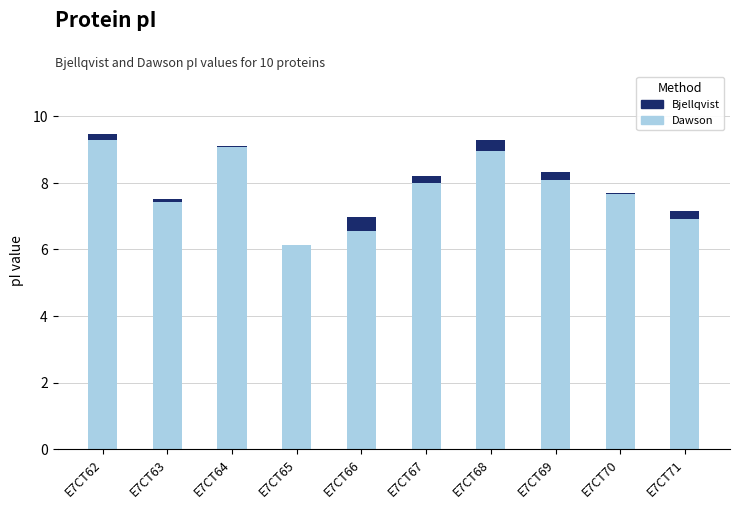

Reading left to right, list the values for the Dawson series.

E7CT62=9.3	E7CT63=7.4	E7CT64=9.1	E7CT65=6.1	E7CT66=6.5	E7CT67=8.0	E7CT68=9.0	E7CT69=8.1	E7CT70=7.7	E7CT71=6.9